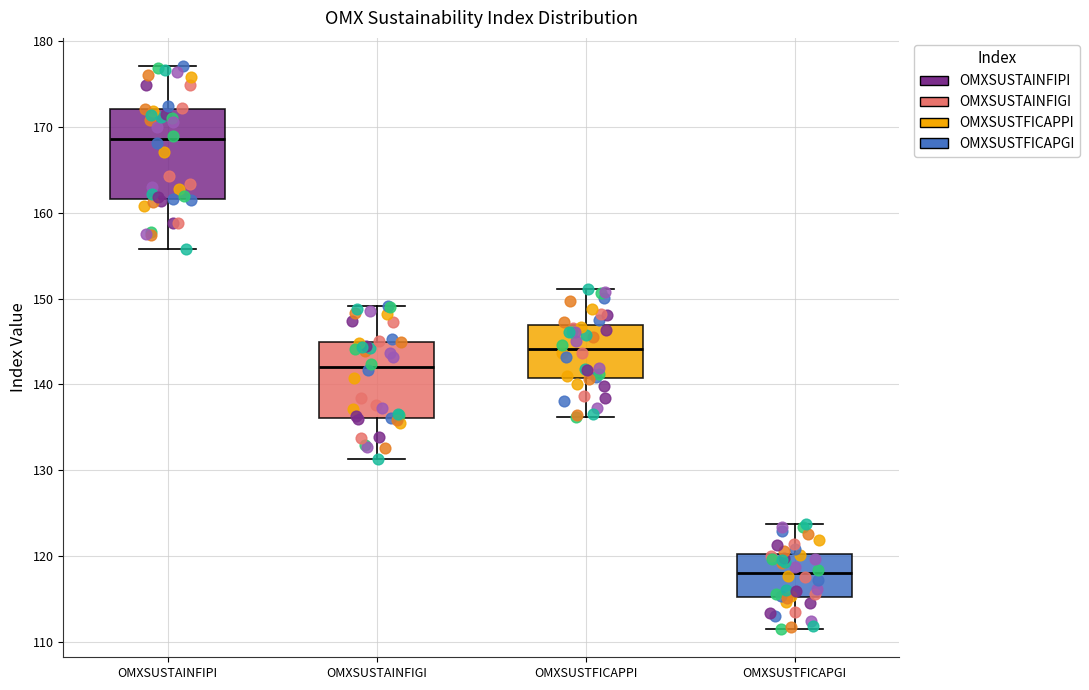

Which box has the lowest median line?

OMXSUSTFICAPGI